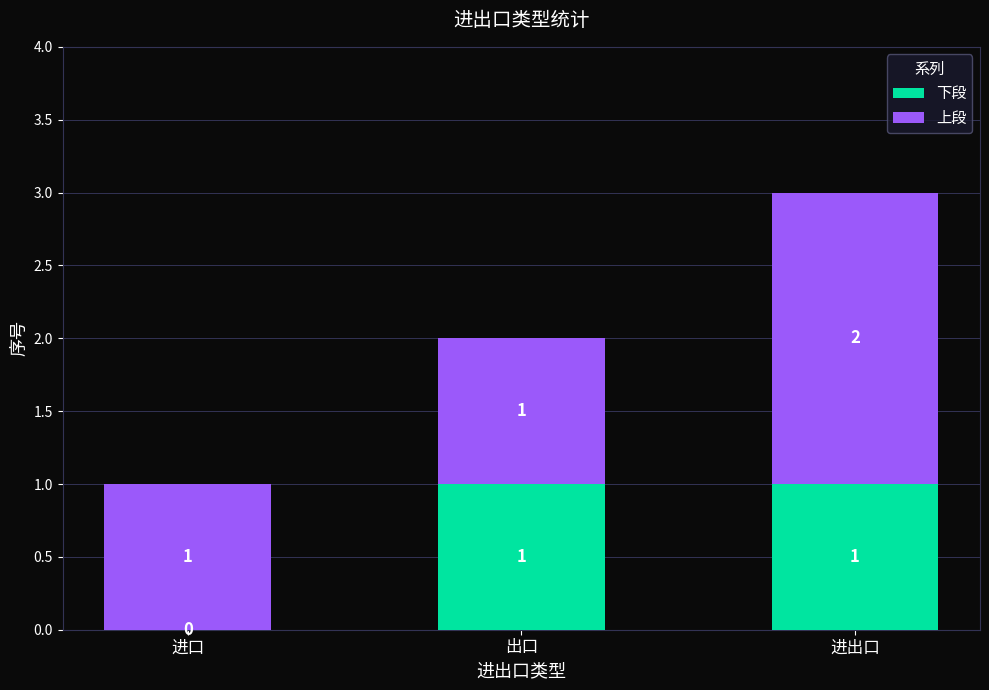

At which label is 下段 closest to 0?

进口